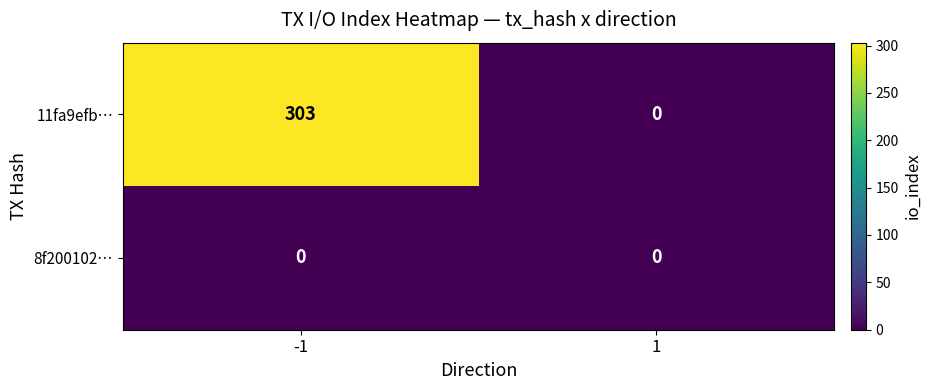

List the series in order of their overall mean, highest first.

11fa9efb…, 8f200102…